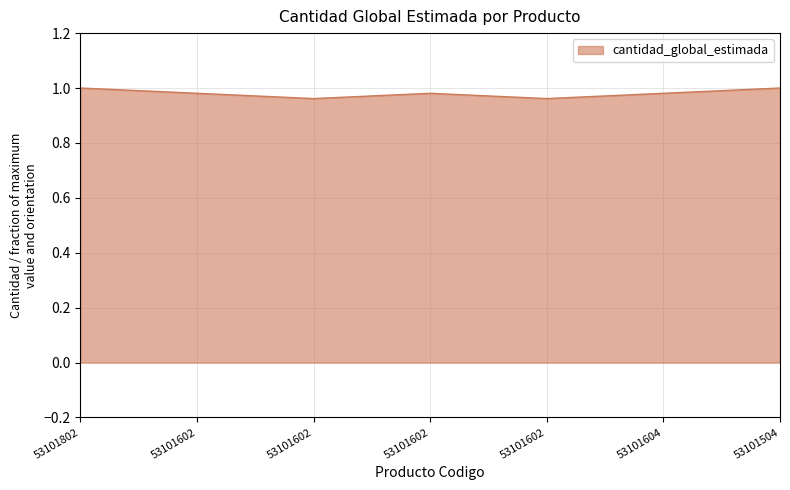

List the labels in order of value, largest first.

53101802, 53101504, 53101602, 53101602, 53101604, 53101602, 53101602